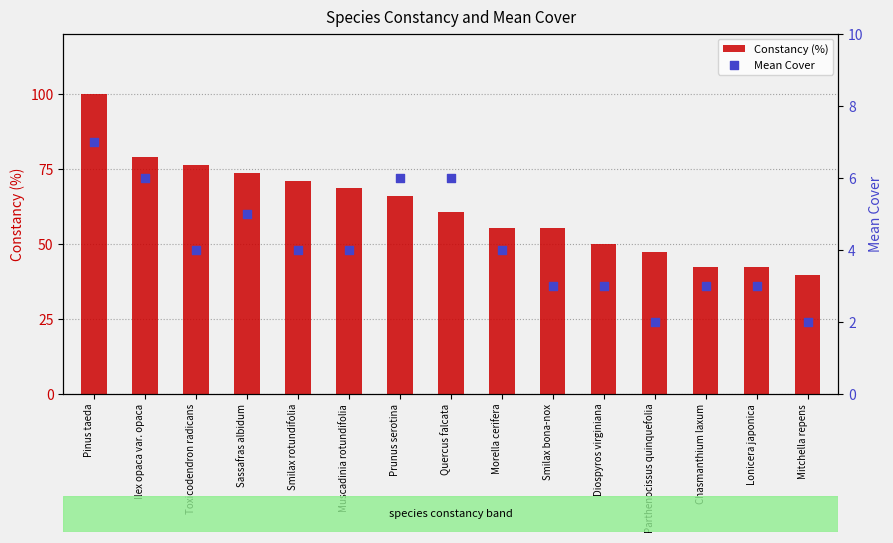

Which series reaches the maximum Y coordinate?

Constancy (%)